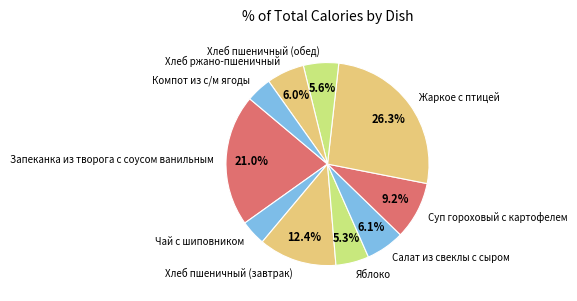

To the nearest percent, what percentage of the pie is Хлеб пшеничный (завтрак)?

12%